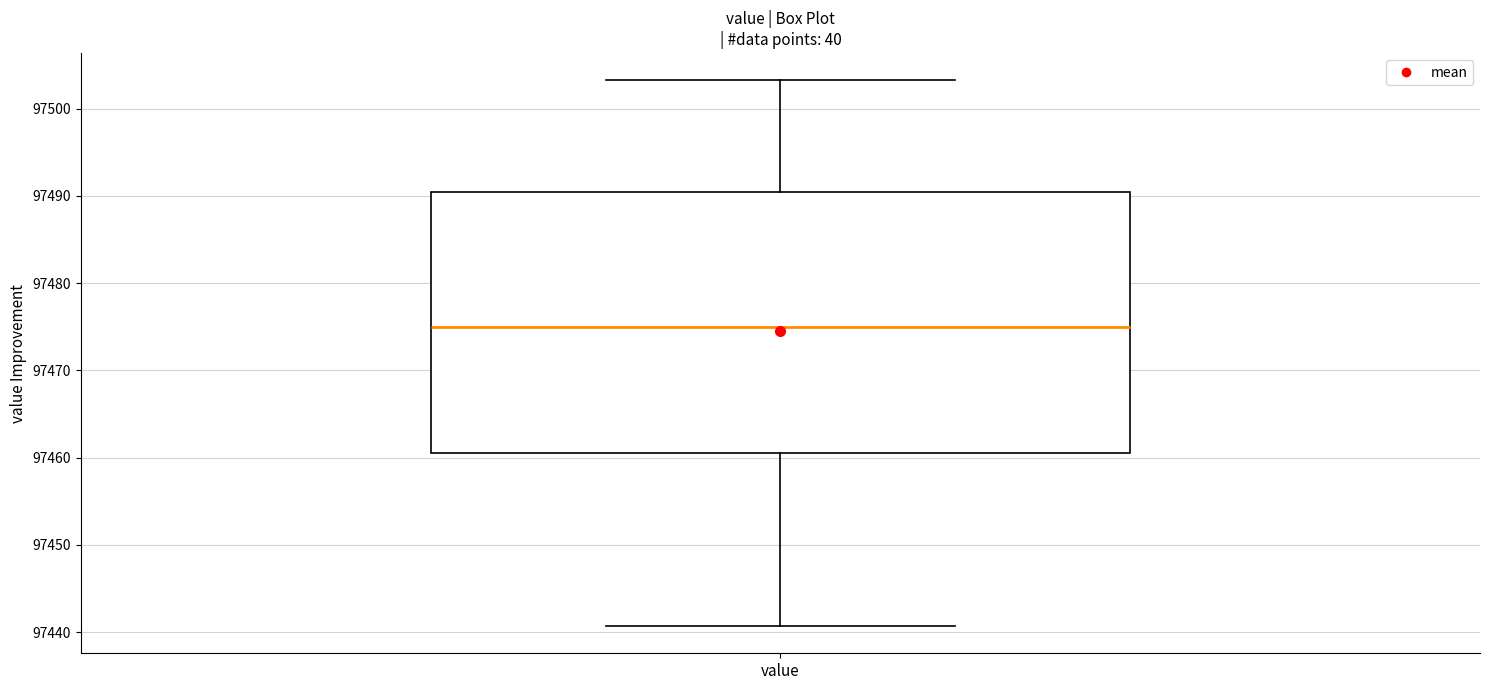

Where does the median line of the box for value sit on the y-axis? The values are not printed on the chart, so give them approximately, as read against the axis.

97475